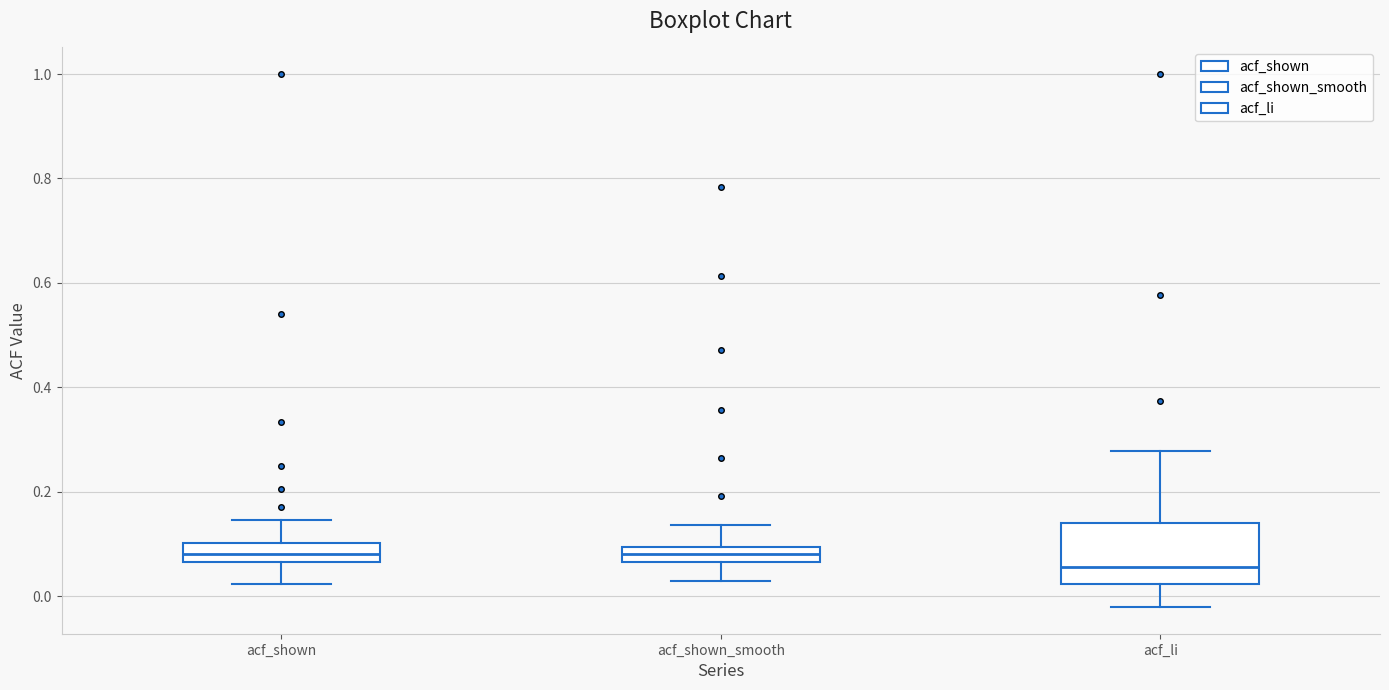

Comparing the boxes themselves (not the whiskers), which one is the tallest?

acf_li